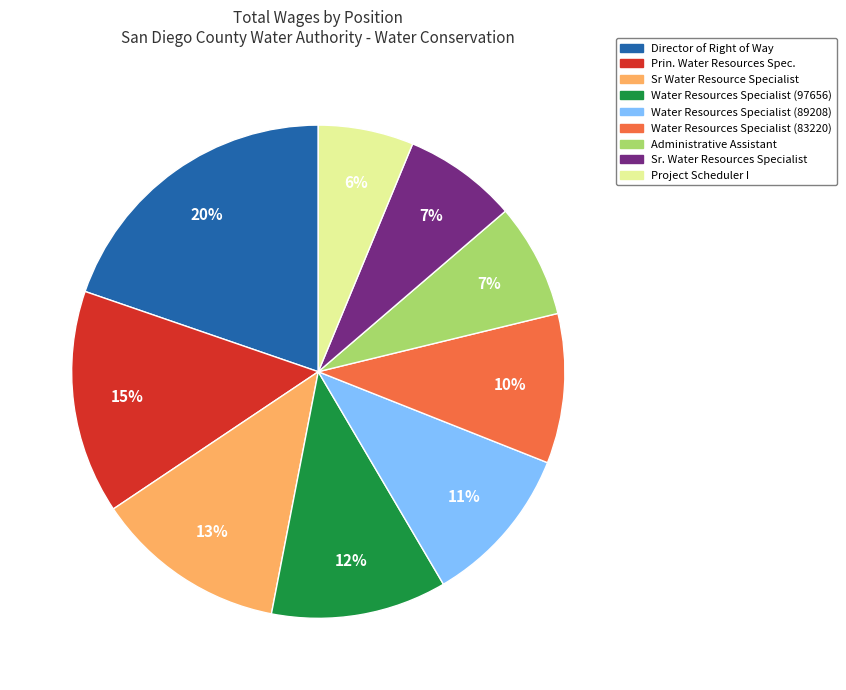

How many slices are in this pie chart?

9